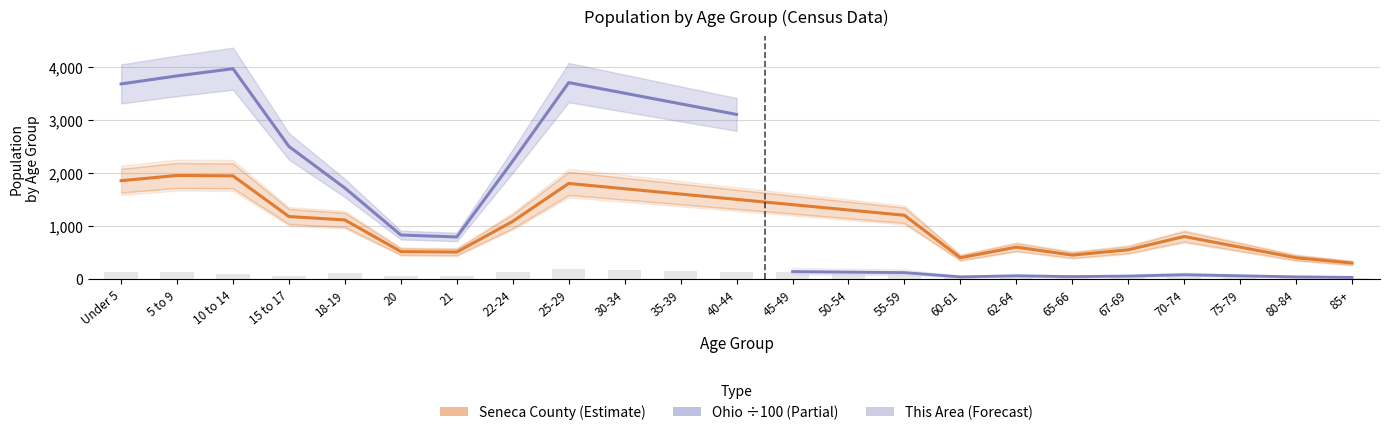

Is it true that Seneca County equals 1082.6 at Under 5?

False